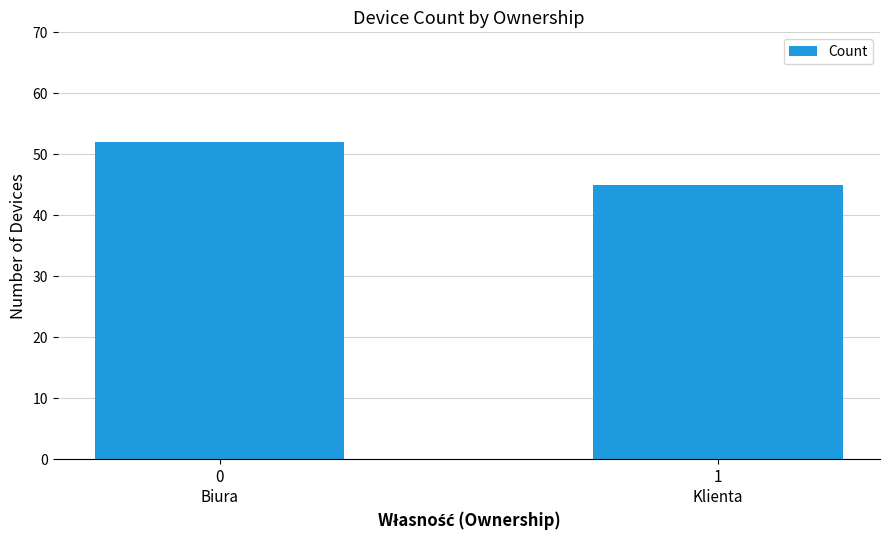

What is the label of the 1st bar from the left?

0
Biura